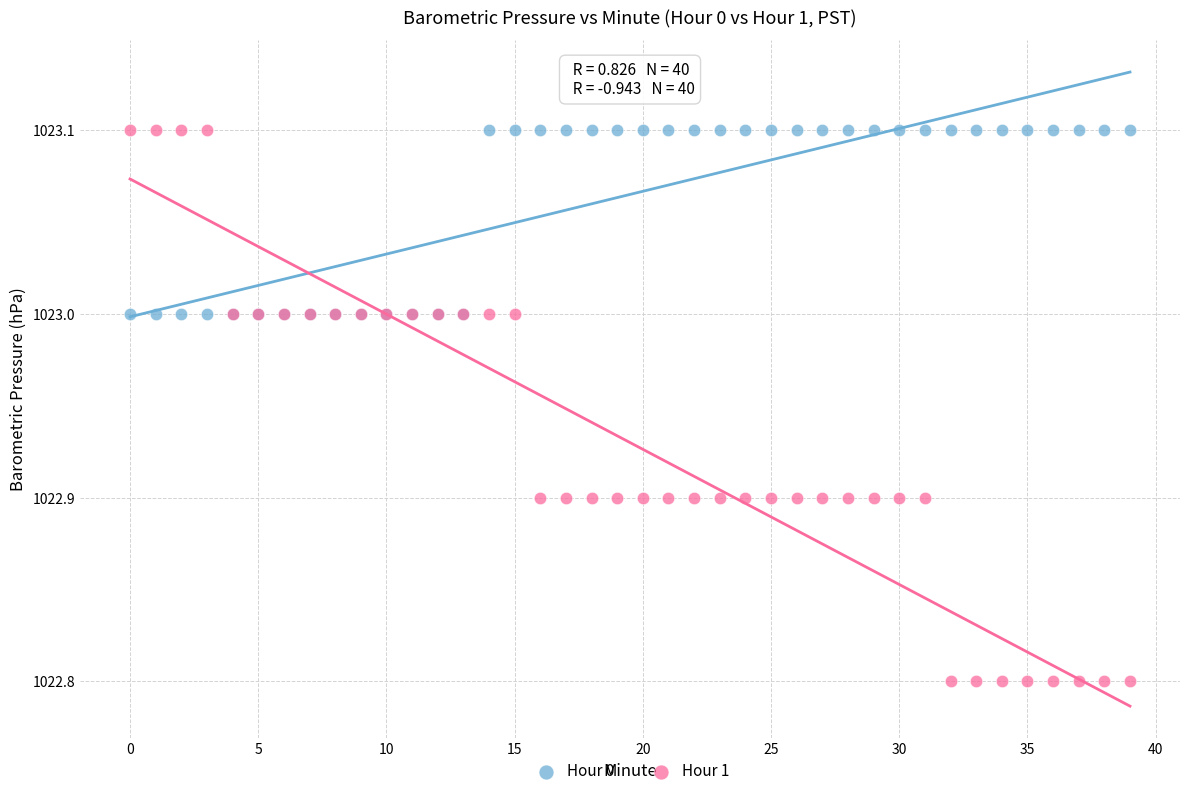

Which series reaches the minimum Y coordinate?

Hour 1